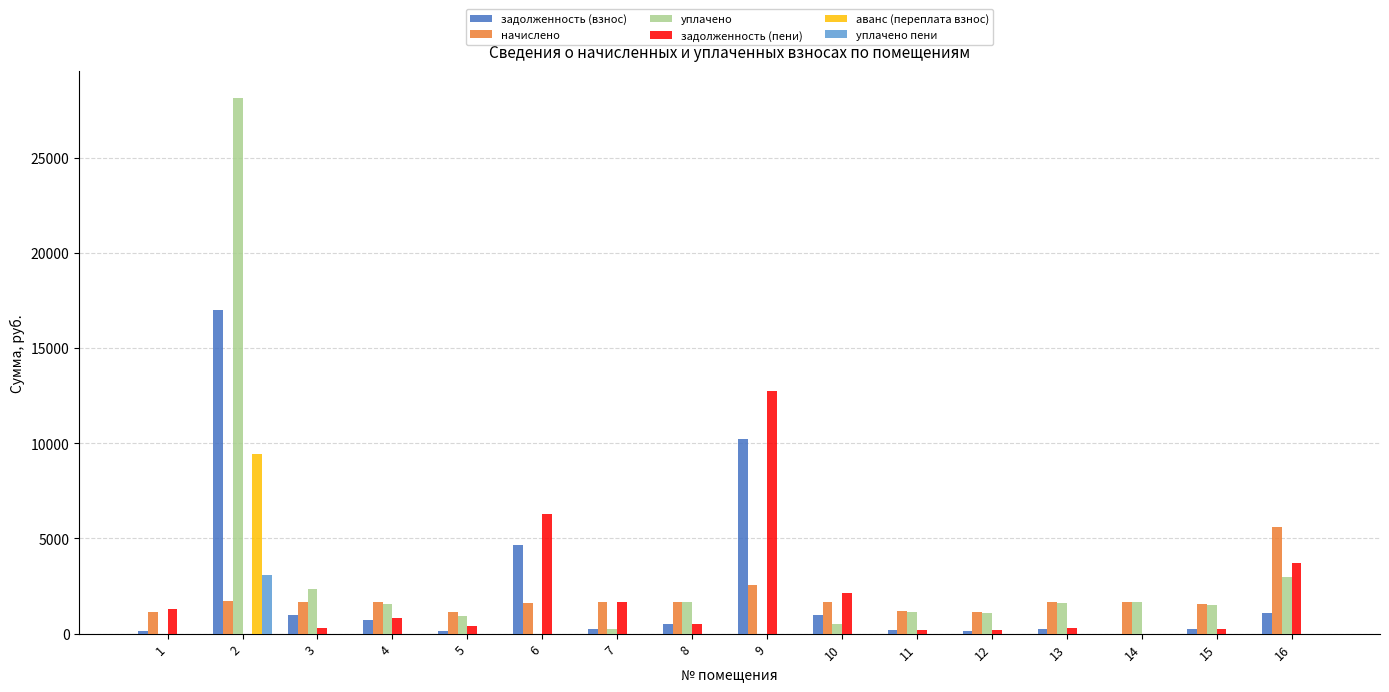

Which category has the highest value in the задолженность (пени) series?

9